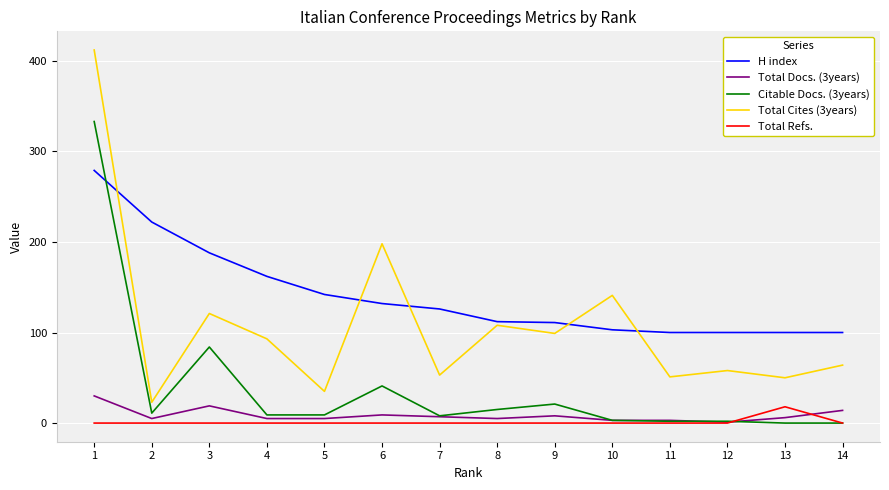

Does the chart have visible grid lines?

Yes